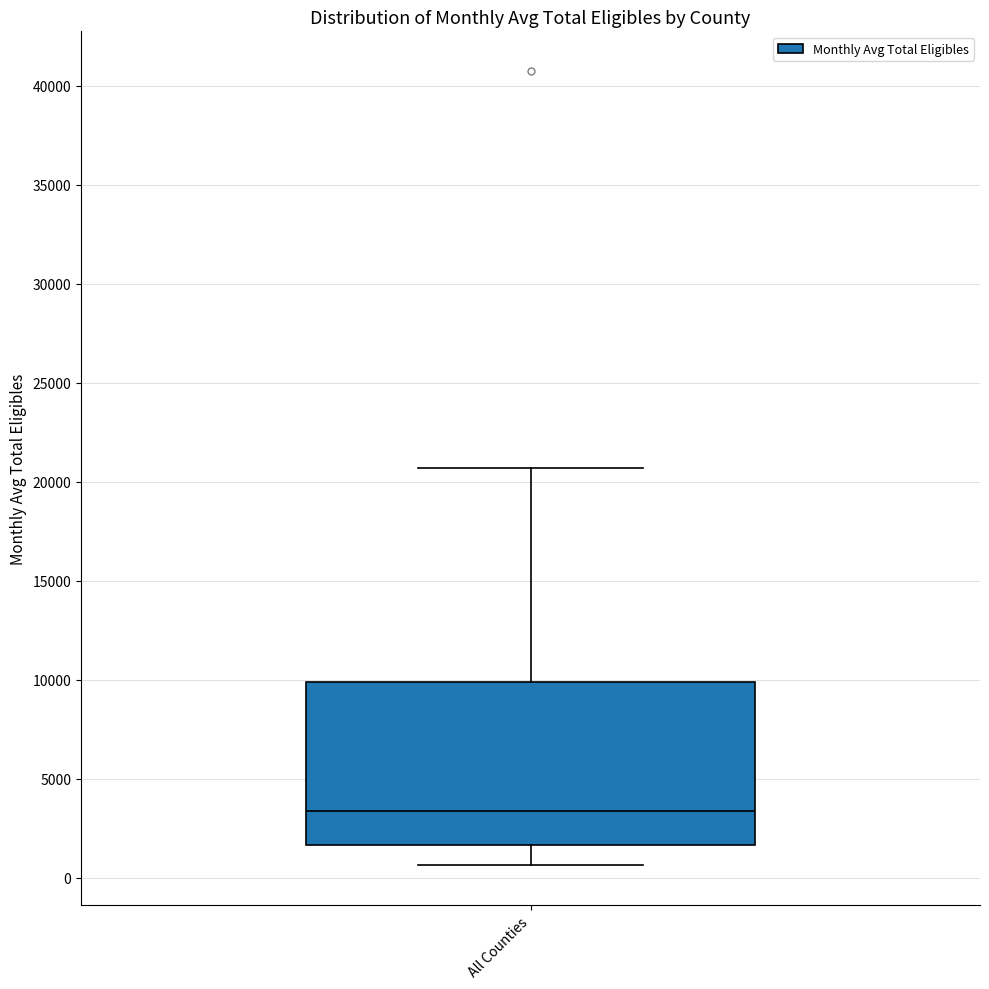

Where is the upper edge of the box for All Counties on the y-axis? The values are not printed on the chart, so give them approximately, as read against the axis.

10000